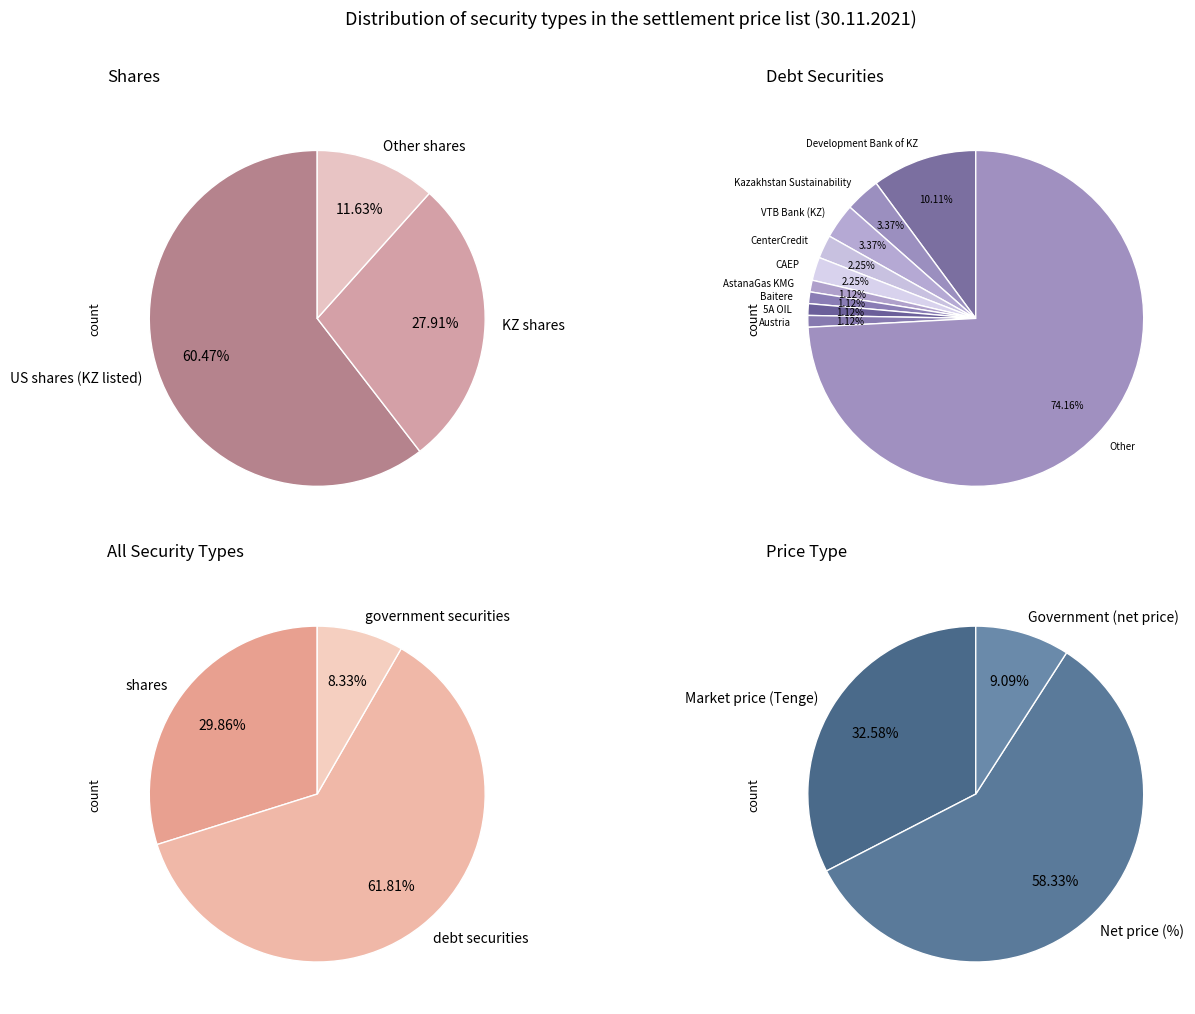

To the nearest percent, what is the combined percentage of government securities and debt securities?

70%